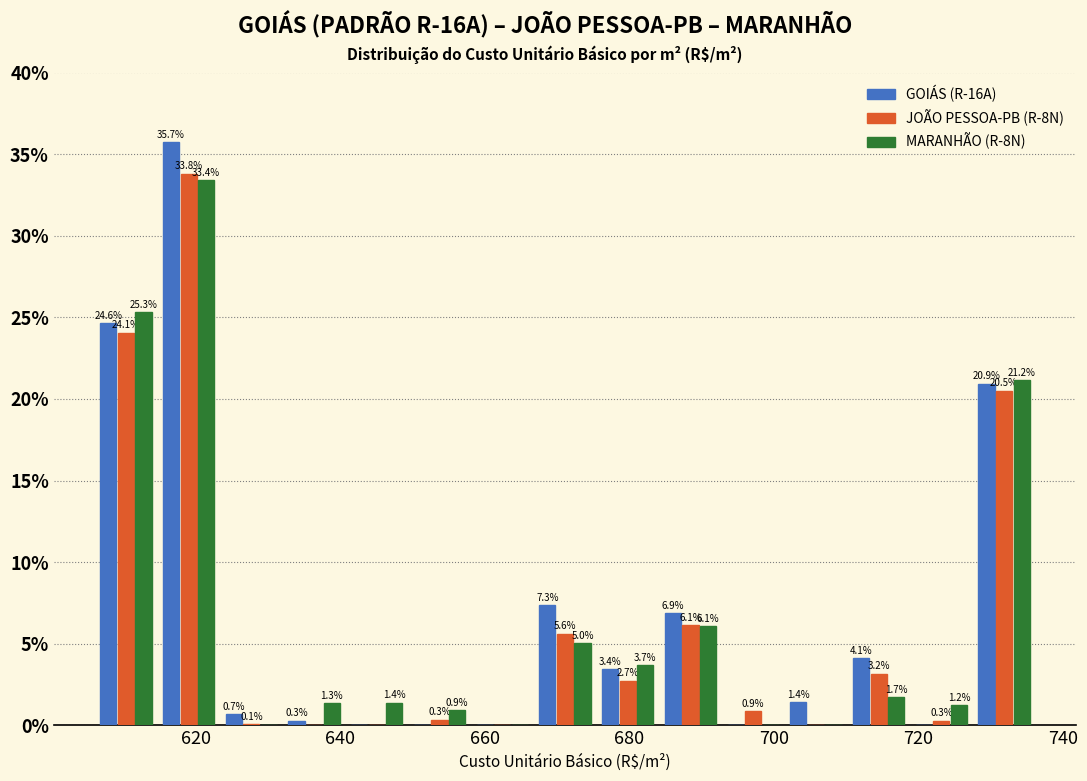

In the MARANHÃO (R-8N) series, which range on the x-axis has the tallest bar?

614 to 624